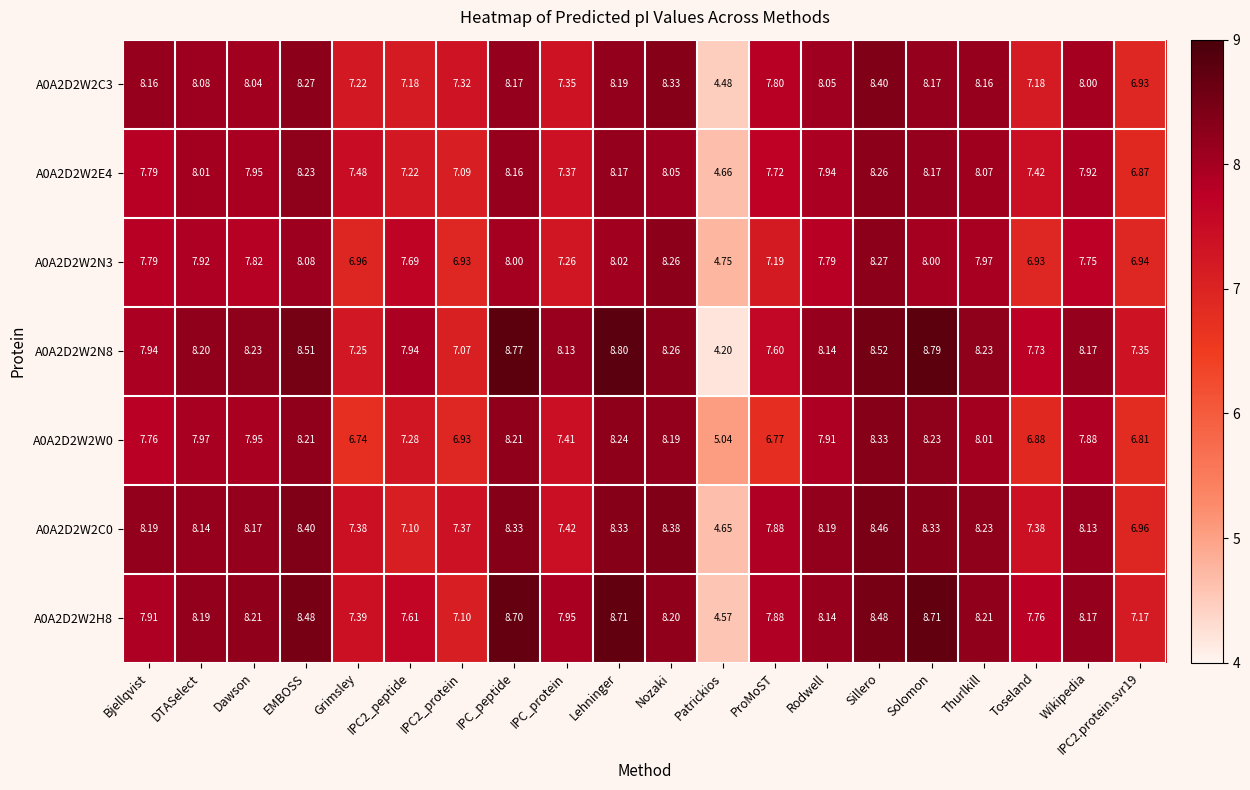

Which label corresponds to the smallest value in the chart?

Patrickios